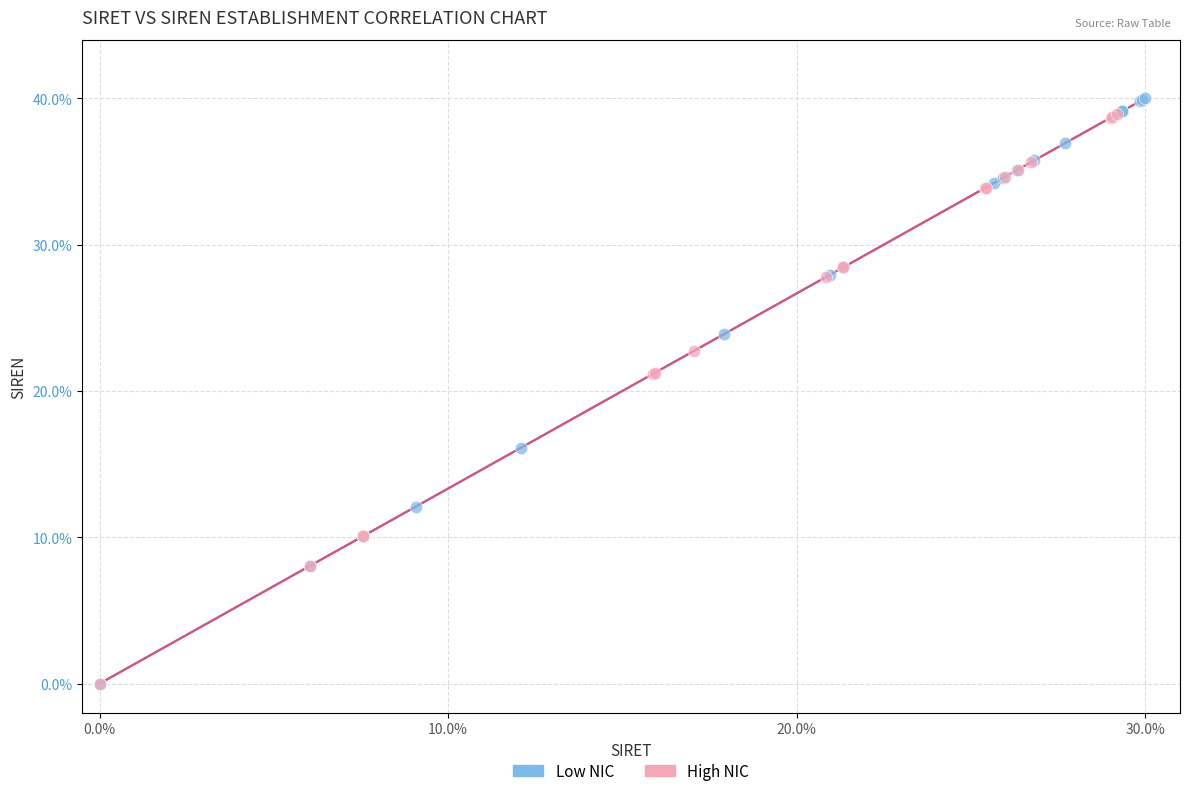

Which series has the largest Y range (max minus min)?

Low NIC